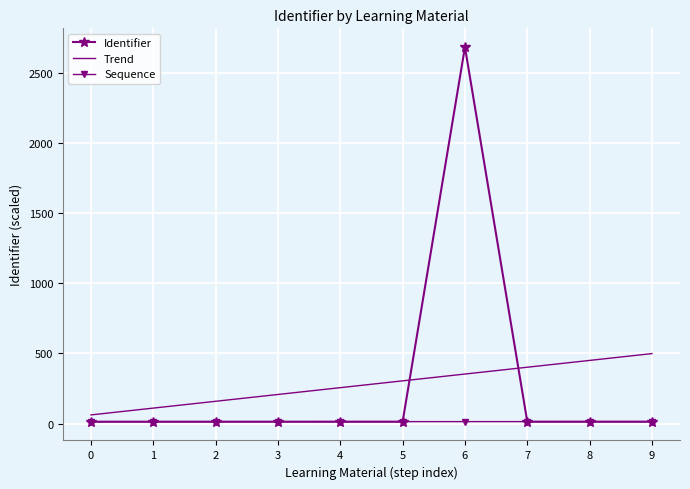

Where does the Trend series first go above 304?

5